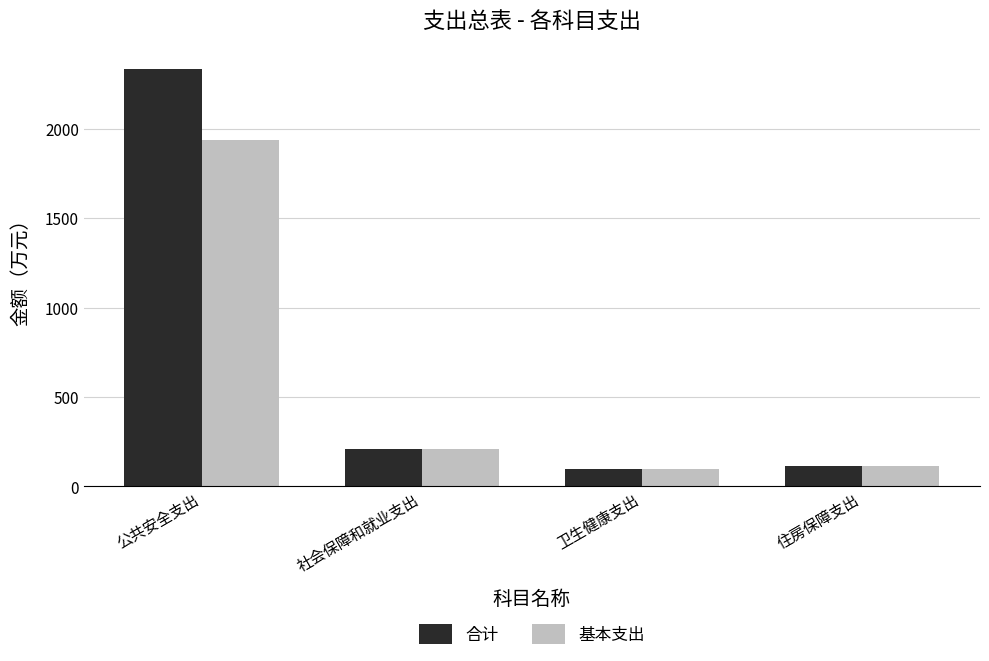

How many values in the 基本支出 series are below 210?

2